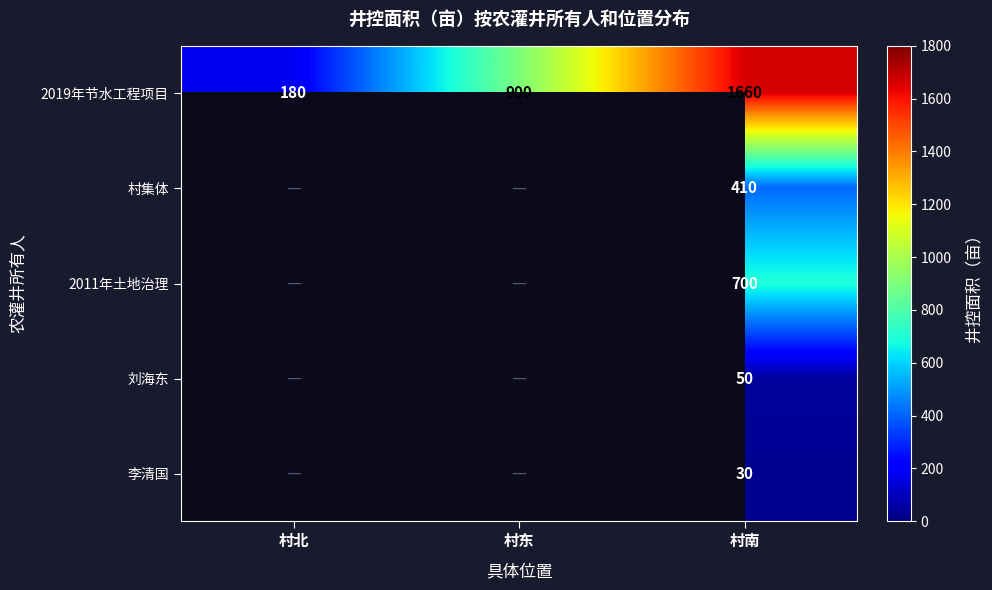

Is it true that 村集体 equals 410 at 村南?

True